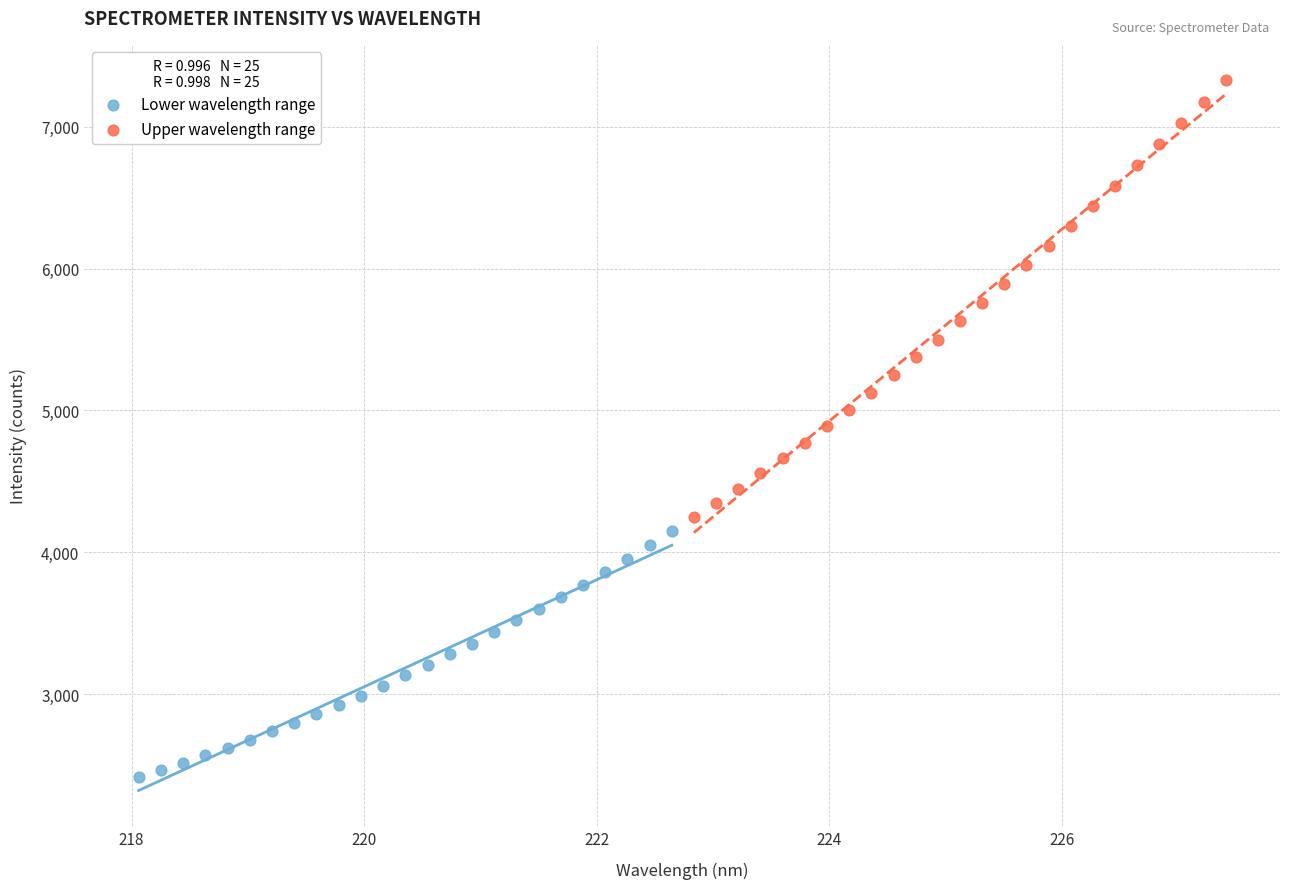

Which series has the widest spread of Y values?

Upper wavelength range